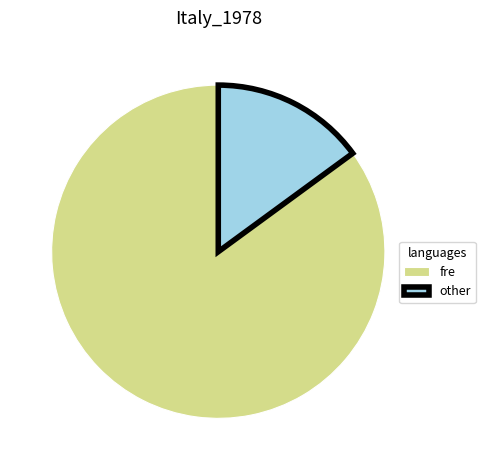

What is the majority slice?

fre